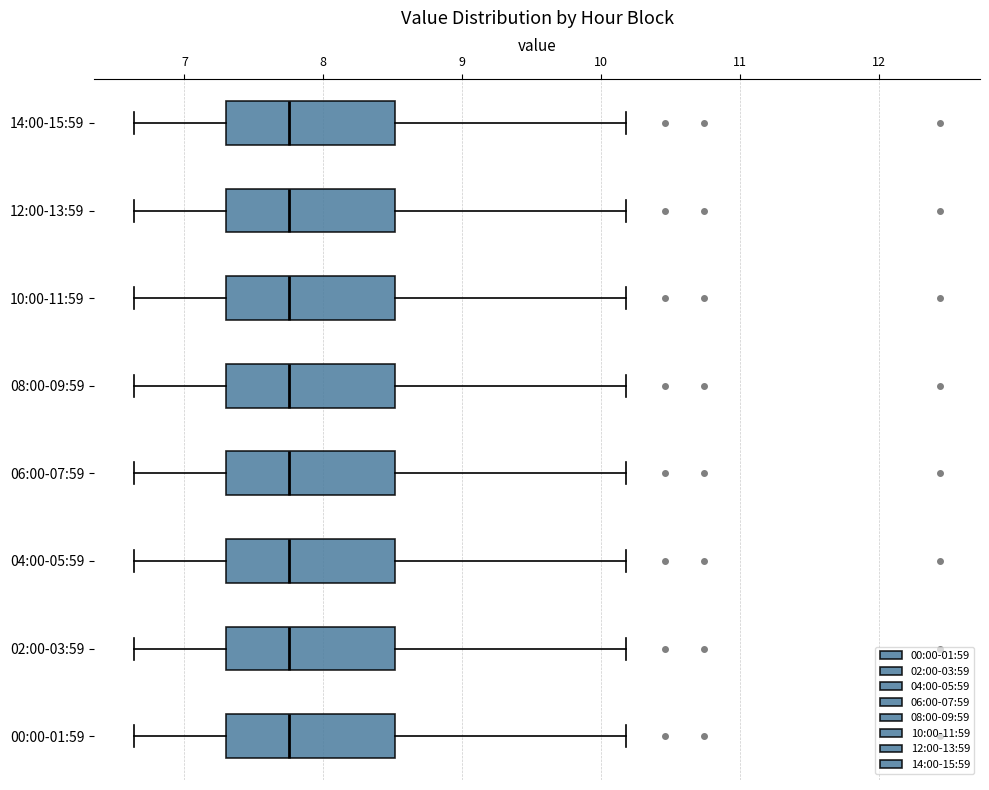

Reading bottom to top, transcribe this box plot: for each box, give where its median line is, the range the box spans, and where its two whiskers end, as read against the x-axis. The values are not printed on the chart, so give them approximately, as read against the axis.

00:00-01:59: median 7.8, box 7.3 to 8.5, whiskers 6.6 to 10.2
02:00-03:59: median 7.8, box 7.3 to 8.5, whiskers 6.6 to 10.2
04:00-05:59: median 7.8, box 7.3 to 8.5, whiskers 6.6 to 10.2
06:00-07:59: median 7.8, box 7.3 to 8.5, whiskers 6.6 to 10.2
08:00-09:59: median 7.8, box 7.3 to 8.5, whiskers 6.6 to 10.2
10:00-11:59: median 7.8, box 7.3 to 8.5, whiskers 6.6 to 10.2
12:00-13:59: median 7.8, box 7.3 to 8.5, whiskers 6.6 to 10.2
14:00-15:59: median 7.8, box 7.3 to 8.5, whiskers 6.6 to 10.2